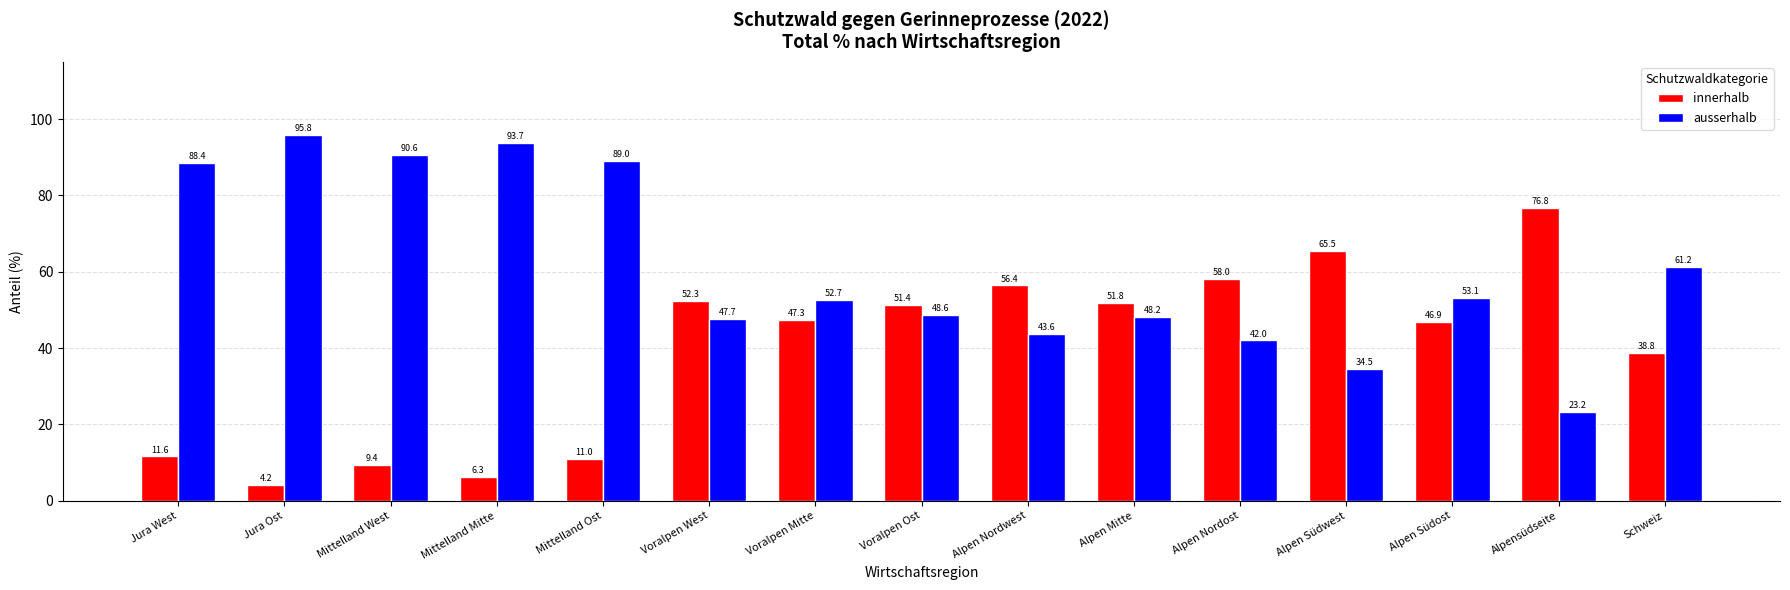

Reading left to right, extract all data points from this chart.

innerhalb: 11.6	4.2	9.4	6.3	11.0	52.3	47.3	51.4	56.4	51.8	58.0	65.5	46.9	76.8	38.8
ausserhalb: 88.4	95.8	90.6	93.7	89.0	47.7	52.7	48.6	43.6	48.2	42.0	34.5	53.1	23.2	61.2